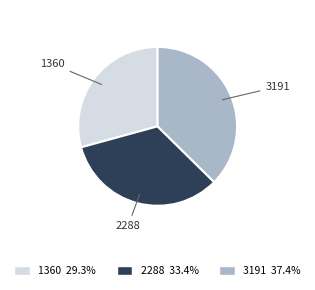

Combined, do 2288 and 3191 account for over 50%?

Yes